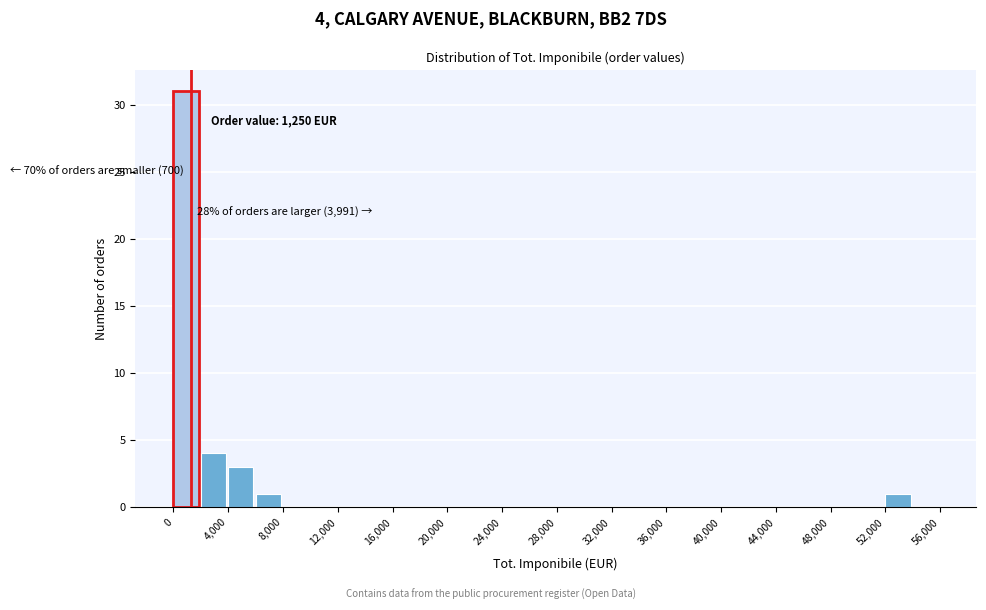

Which range on the x-axis has the tallest bar?

0 to 2000